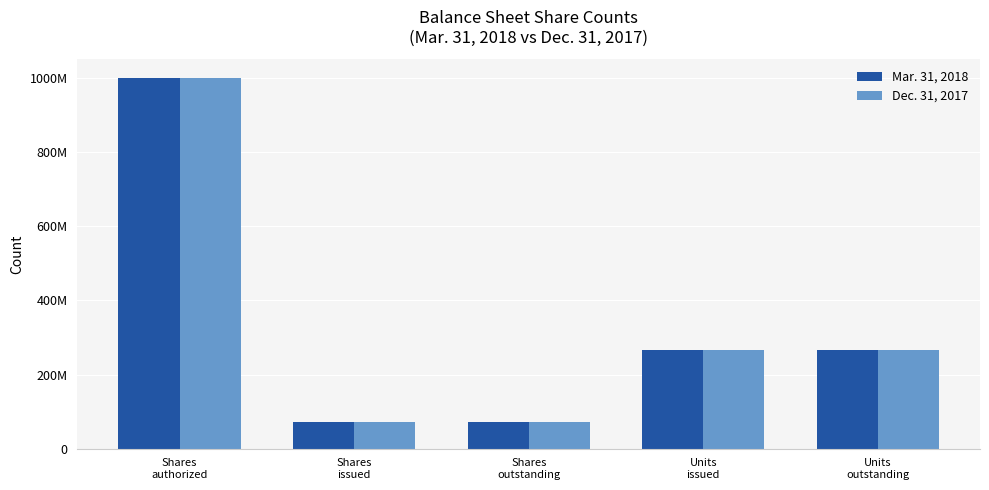

Is the value of Mar. 31, 2018 at Units
issued greater than the value of Dec. 31, 2017 at Shares
outstanding?

Yes